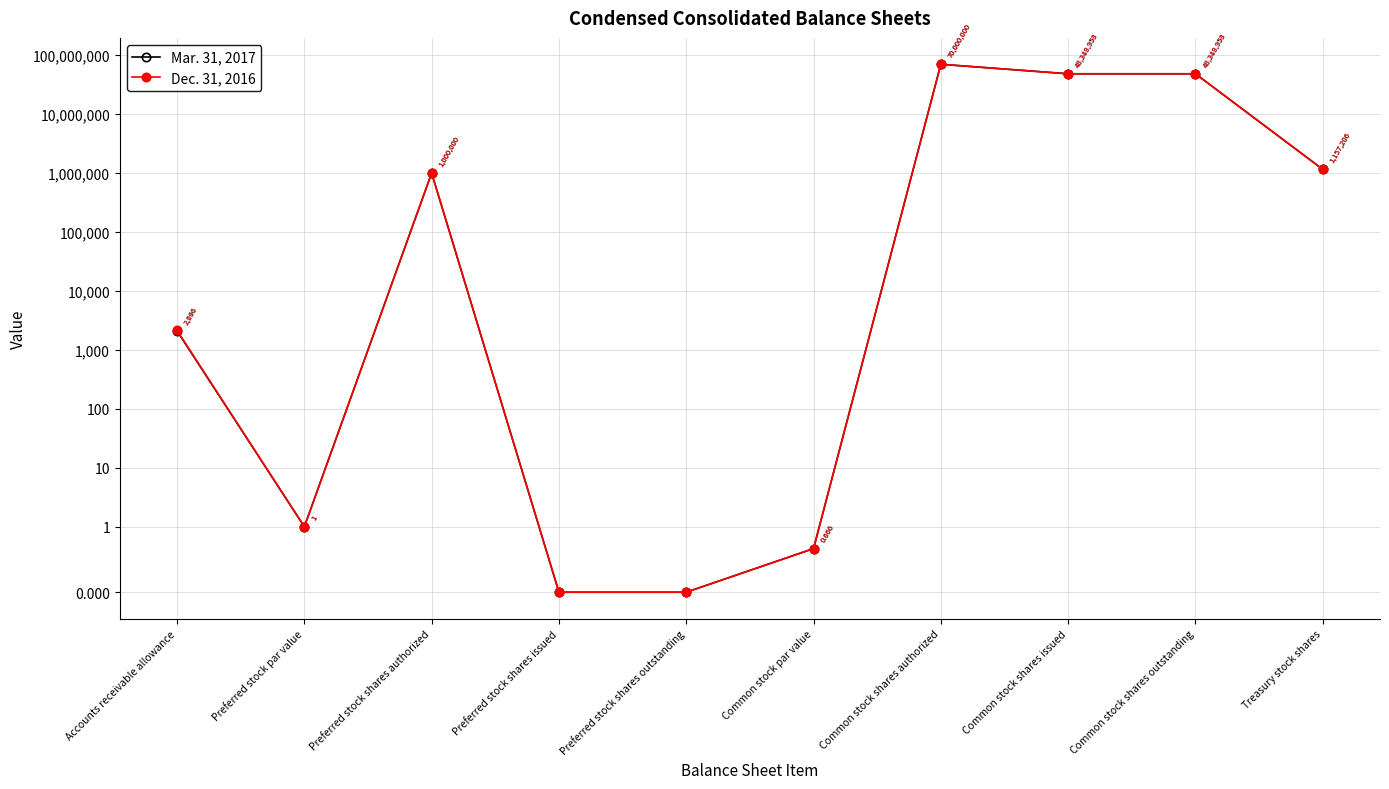

What is the label of the 3rd point from the left?

Preferred stock shares authorized